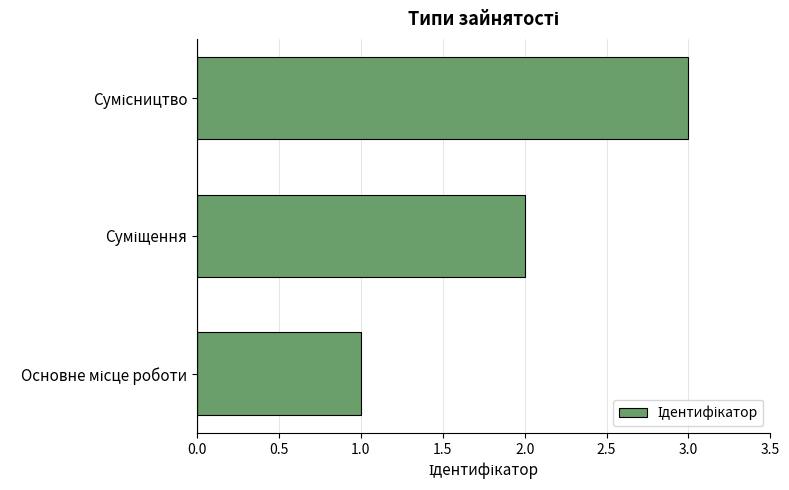

What is the maximum value shown in the chart?

3